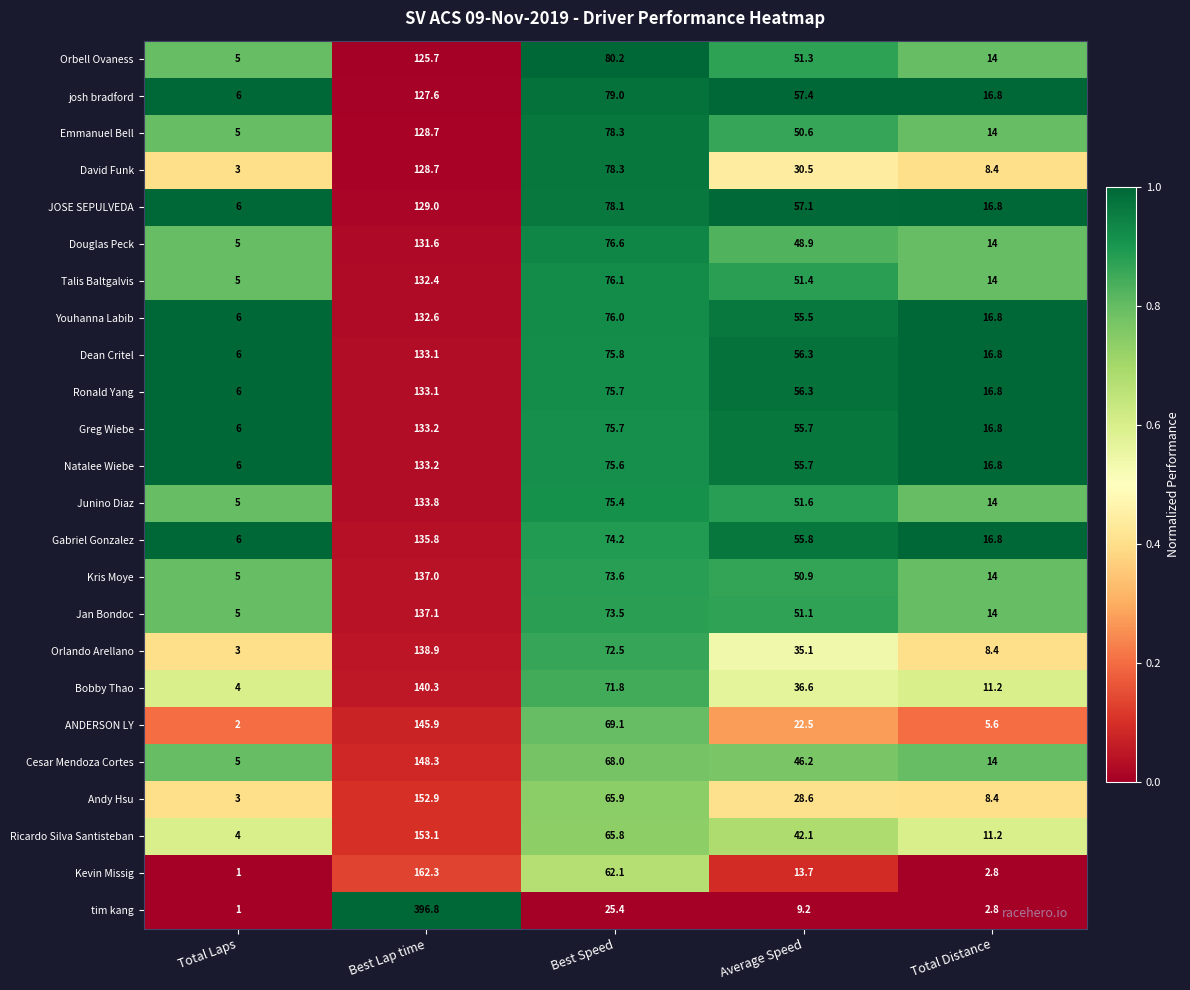

True or false: Douglas Peck has a value of 5.0 at Total Laps.

True